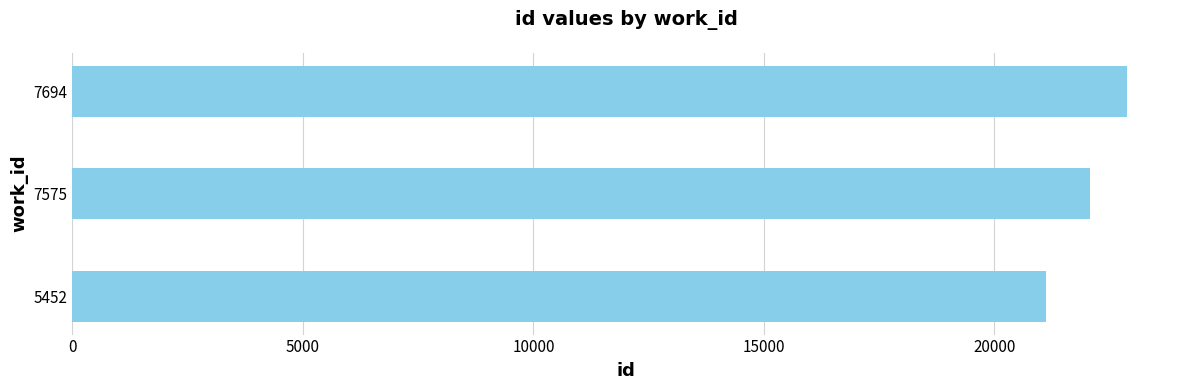

What is the approximate value at 5452?

21120